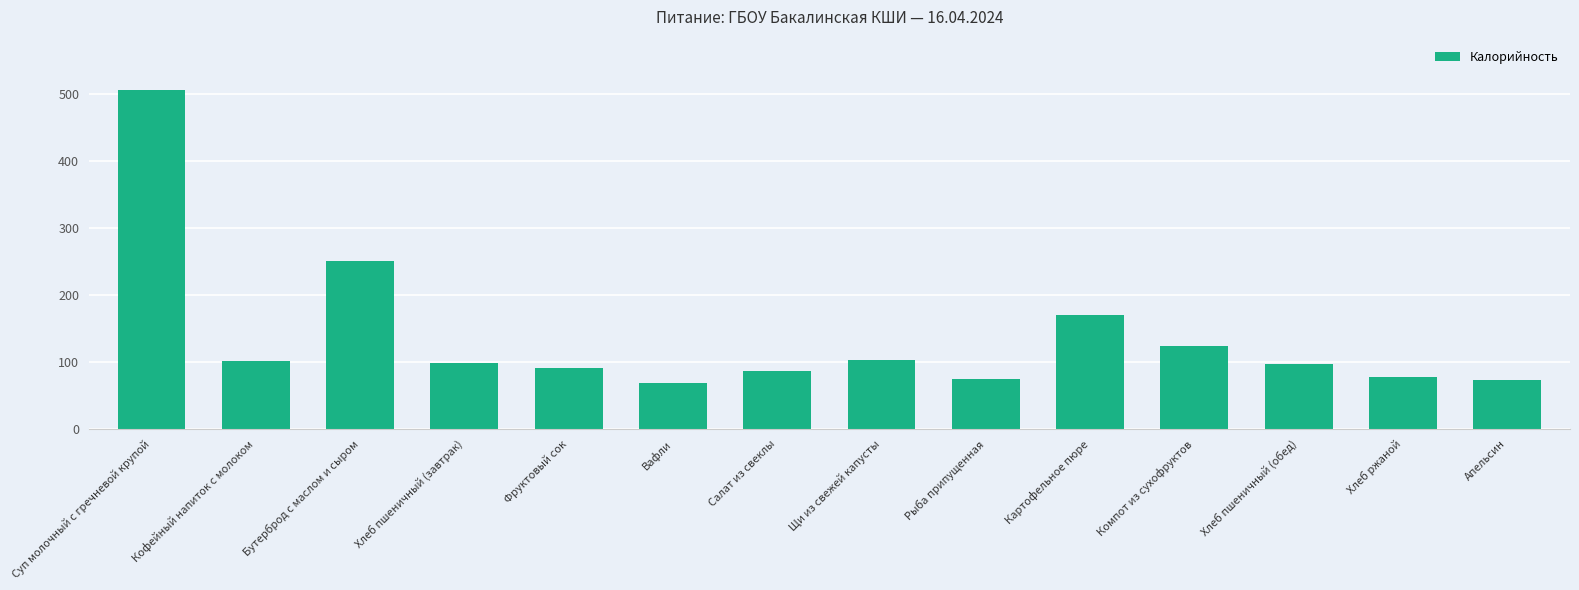

At which category does the chart reach its peak across all series?

Суп молочный с гречневой крупой